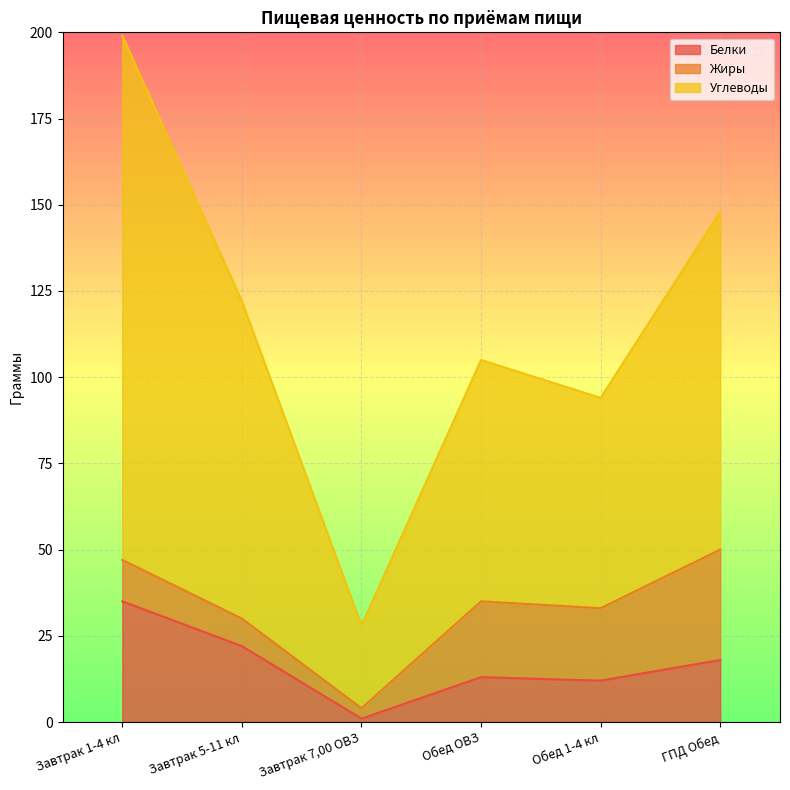

True or false: Белки and Углеводы intersect in this chart.

False